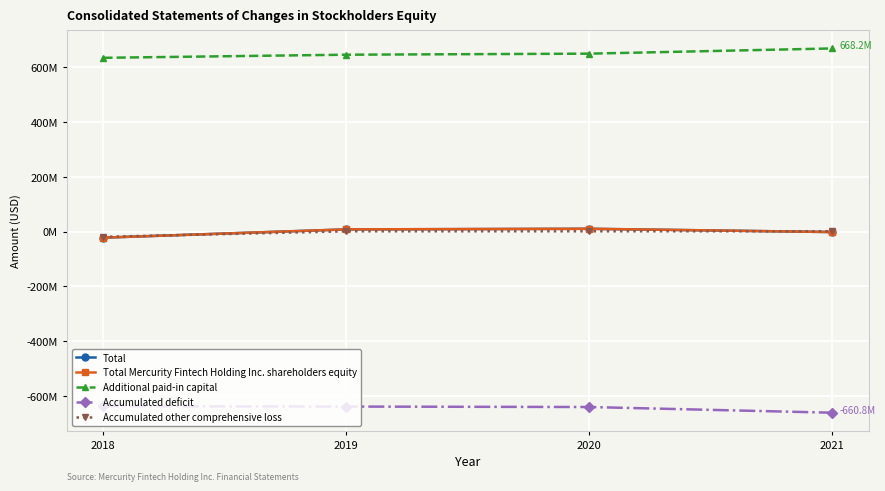

Is this an area chart (filled region under the line)?

No